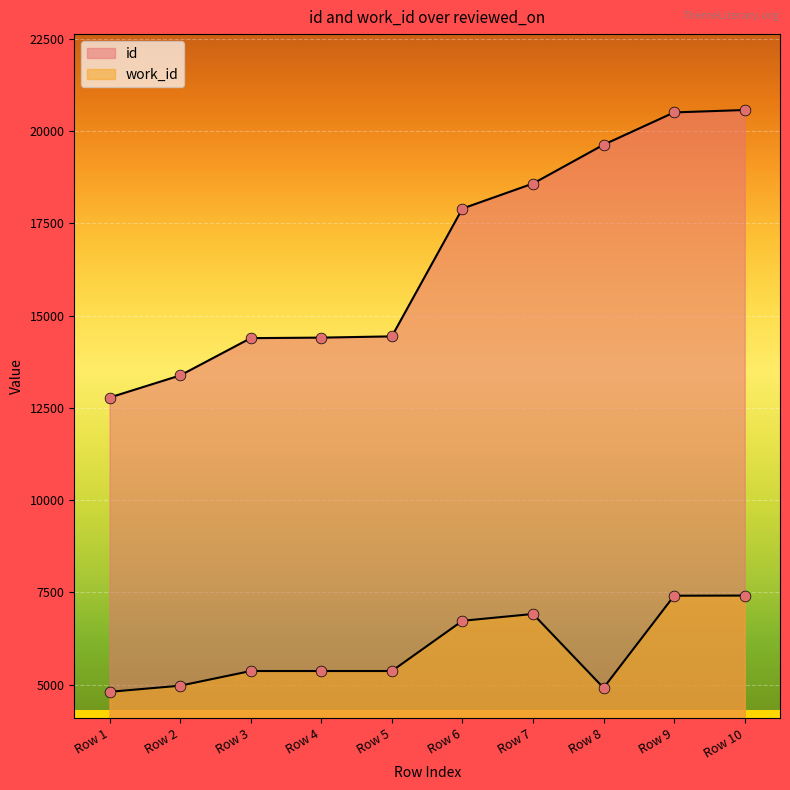

At how many categories does at least one series exceed 10528?

10